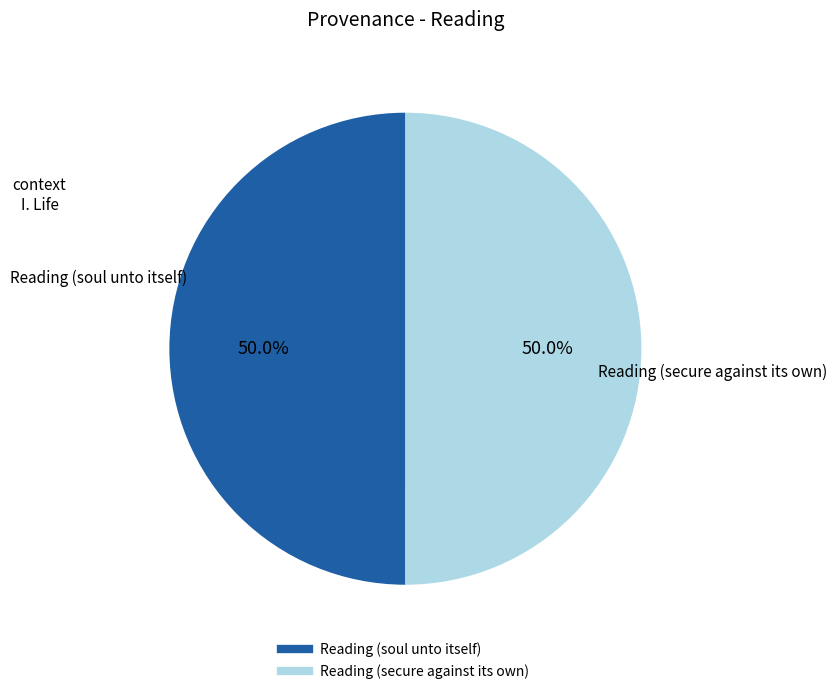

What is the ratio of the value at Reading (soul unto itself) to the value at Reading (secure against its own)?

1.0